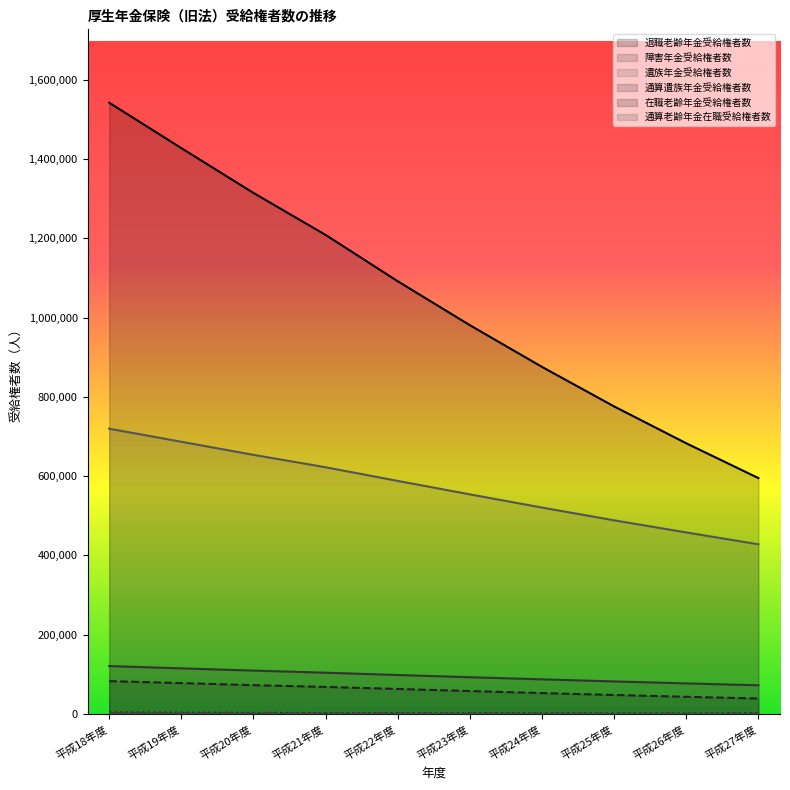

The value of 通算老齢年金在職受給権者数 at 平成27年度 is 2278. True or false?

False